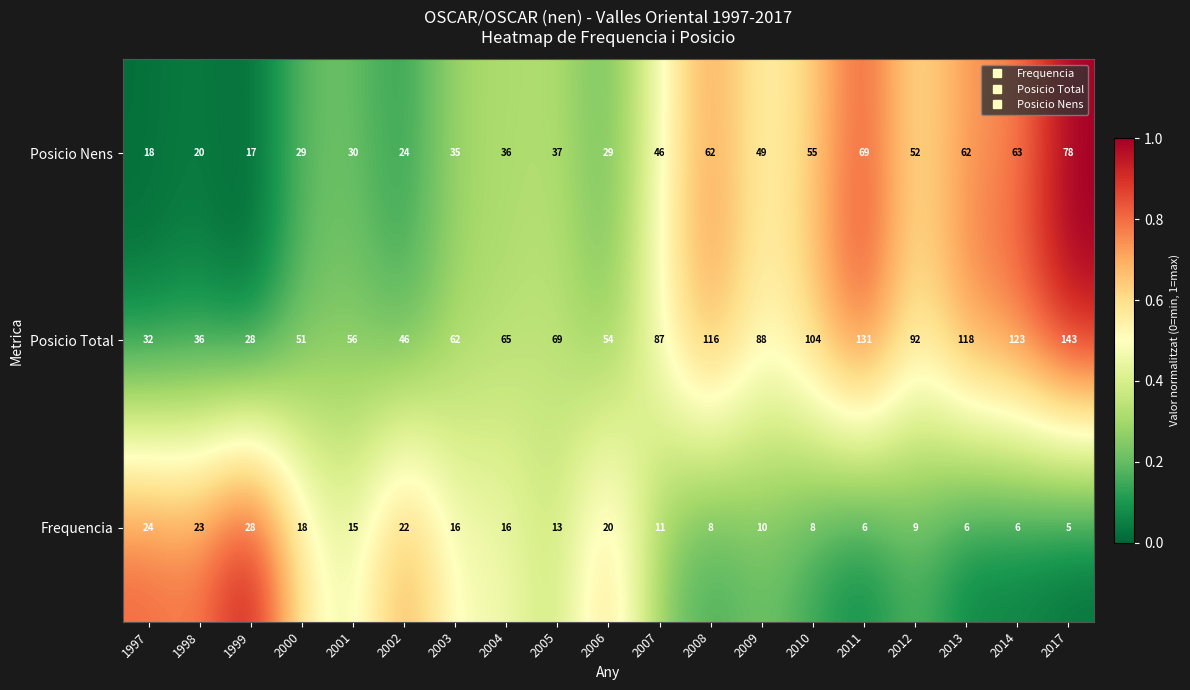

Rank the categories by Posicio Total value from highest to lowest.

2017, 2011, 2014, 2013, 2008, 2010, 2012, 2009, 2007, 2005, 2004, 2003, 2001, 2006, 2000, 2002, 1998, 1997, 1999